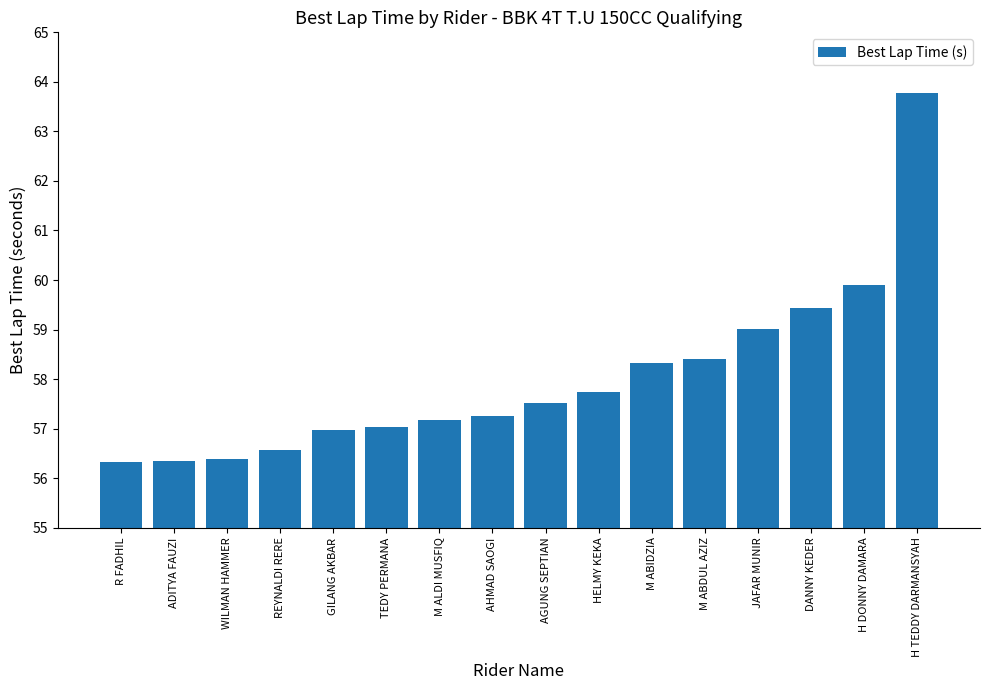

What is the difference between the maximum and minimum values?

7.5